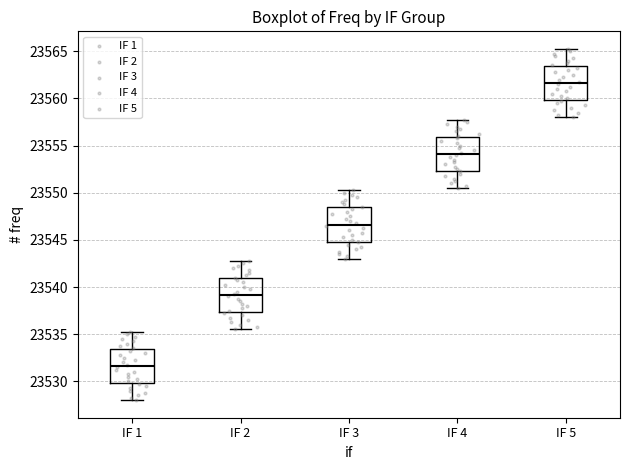

Which box has the highest median line?

IF 5